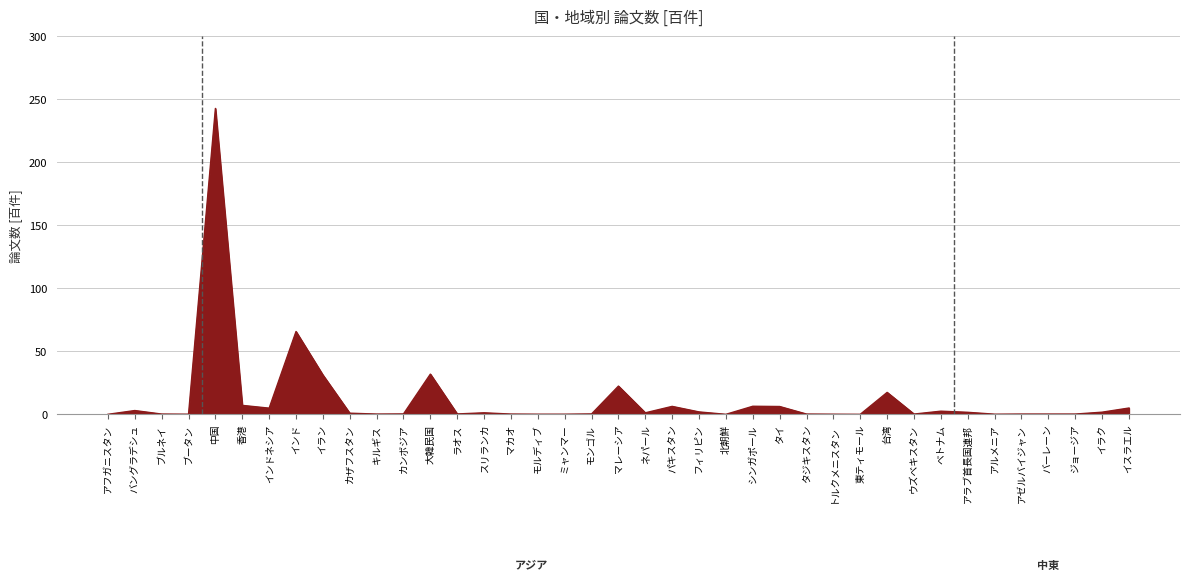

Which category has the highest value across all series?

中国